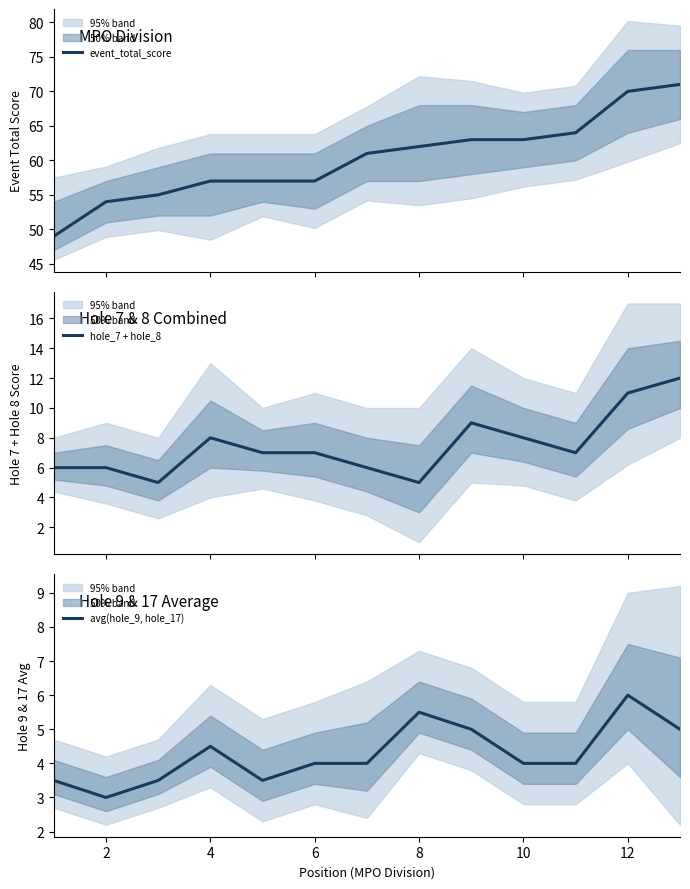

Reading left to right, what are all the values shown in this chart?

event_total_score: 49.0	54.0	55.0	57.0	57.0	57.0	61.0	62.0	63.0	63.0	64.0	70.0	71.0
hole_7 + hole_8: 6.0	6.0	5.0	8.0	7.0	7.0	6.0	5.0	9.0	8.0	7.0	11.0	12.0
avg(hole_9, hole_17): 3.5	3.0	3.5	4.5	3.5	4.0	4.0	5.5	5.0	4.0	4.0	6.0	5.0